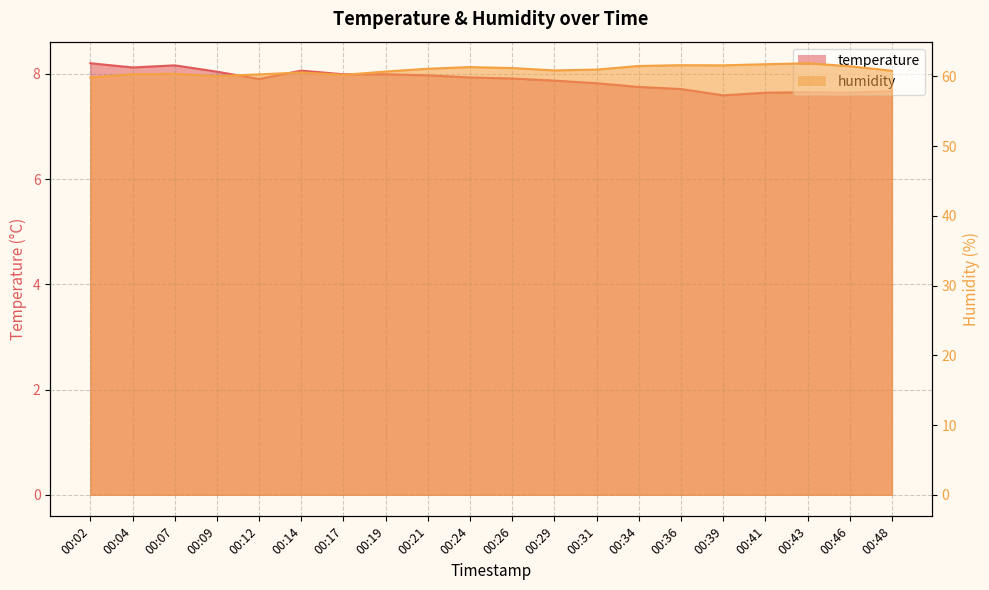

The temperature series shows 8.2 at 00:02. True or false?

True